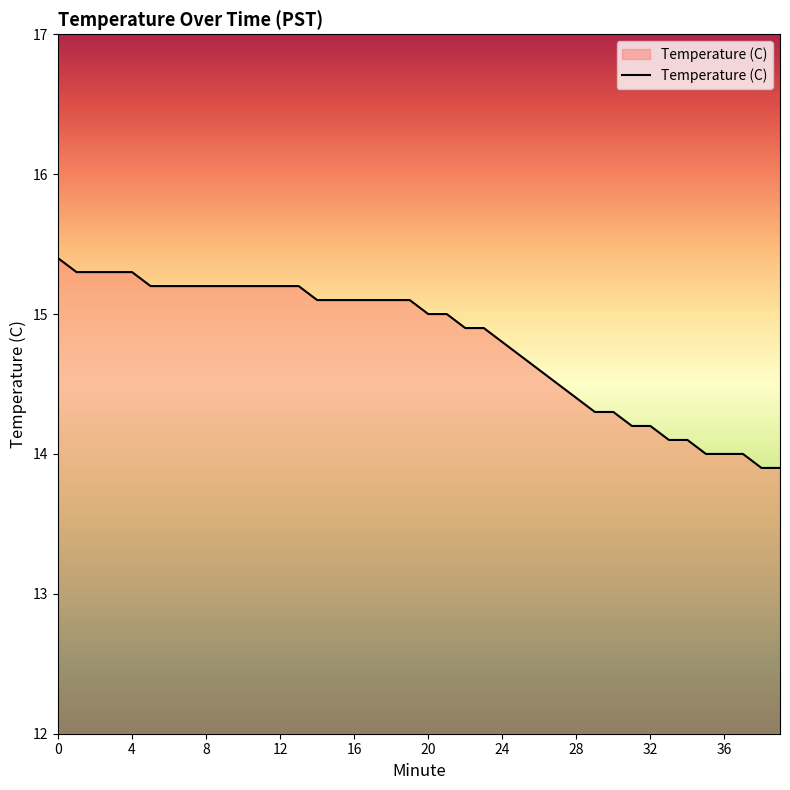

What is the difference between the maximum and minimum values?

1.5